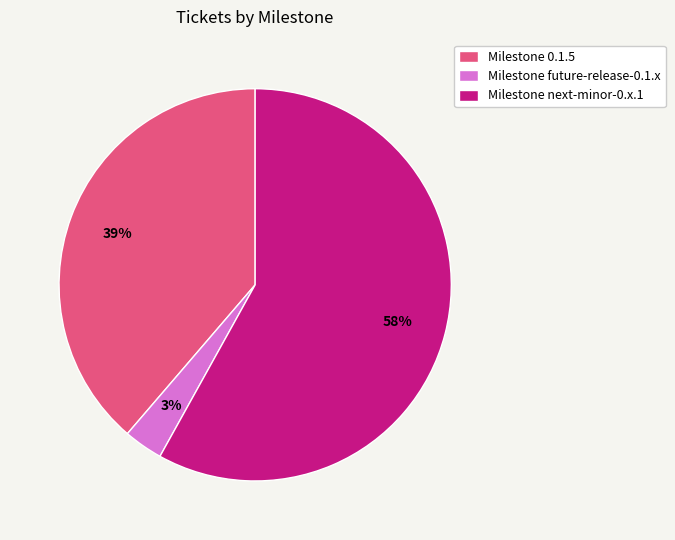

To the nearest percent, what is the difference between the largest and smallest slice percentages?

55%